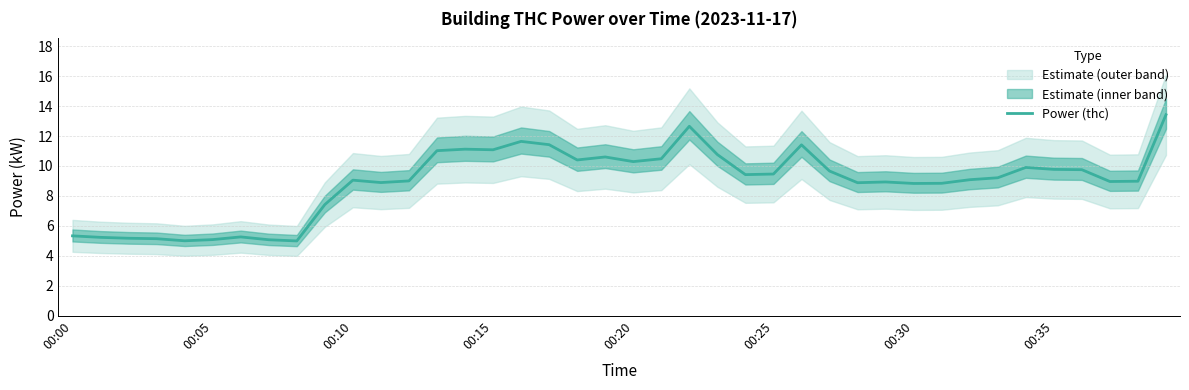

What is the value of the 29th point from the left?

8.9